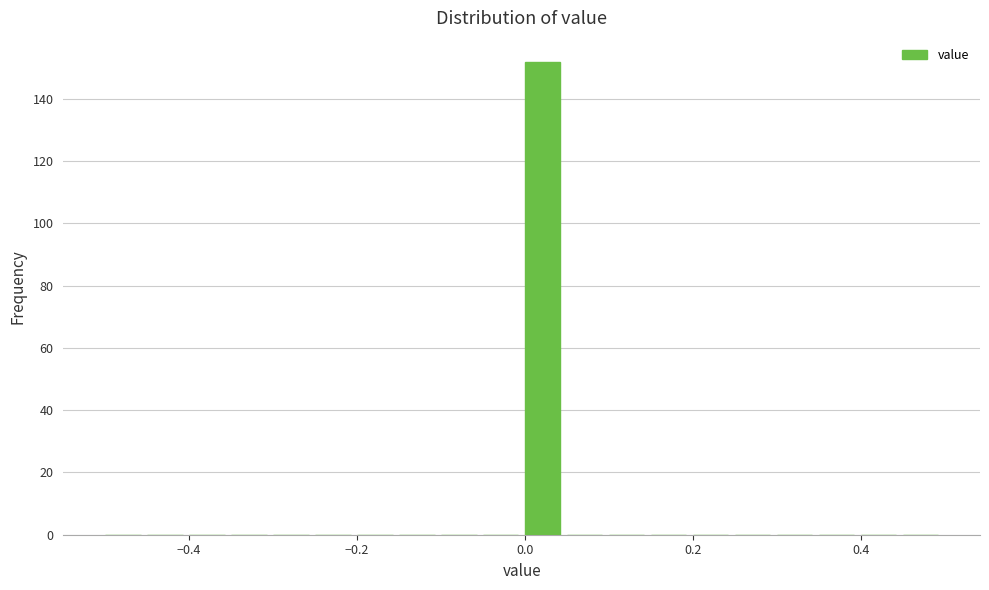

Read against the x-axis, roughly where is the centre of the tallest bar?

0.02